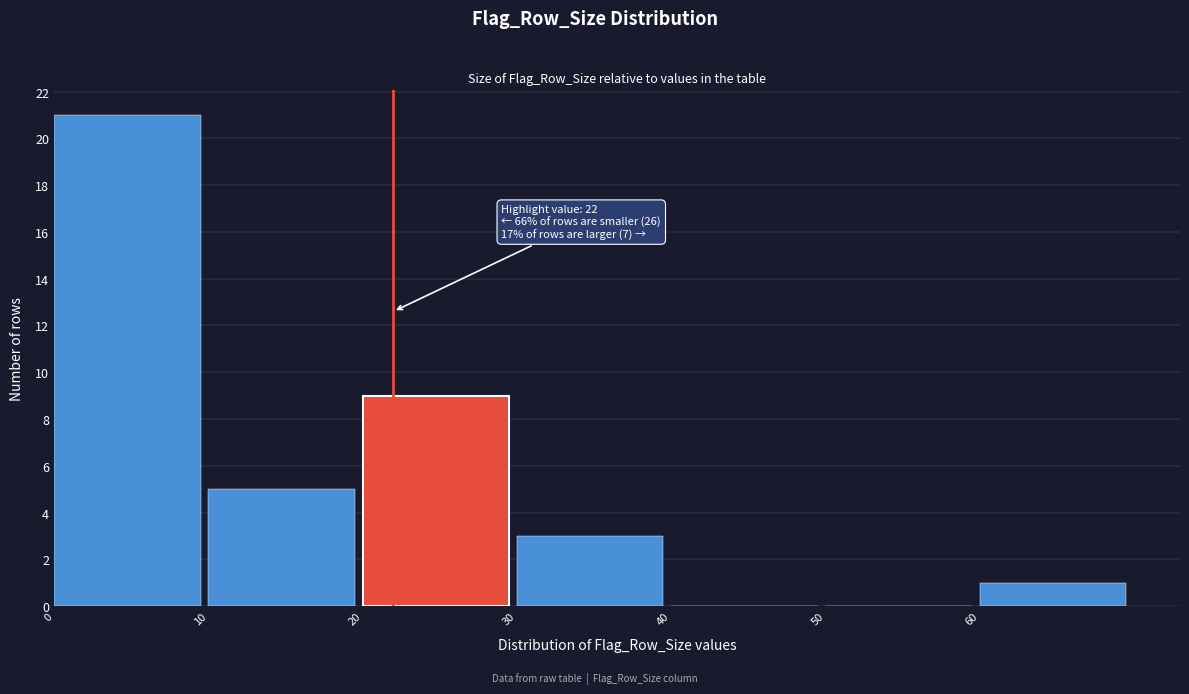

Which range on the x-axis has the tallest bar?

0 to 10